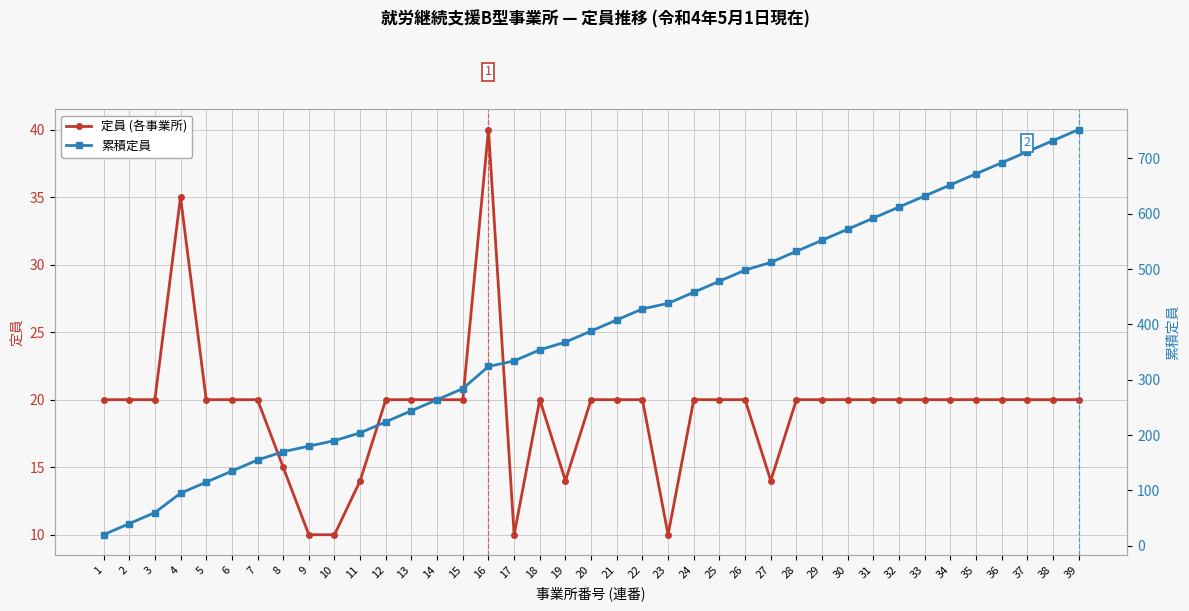

What is the sum of the 累積定員 values at 34 and 4?

747